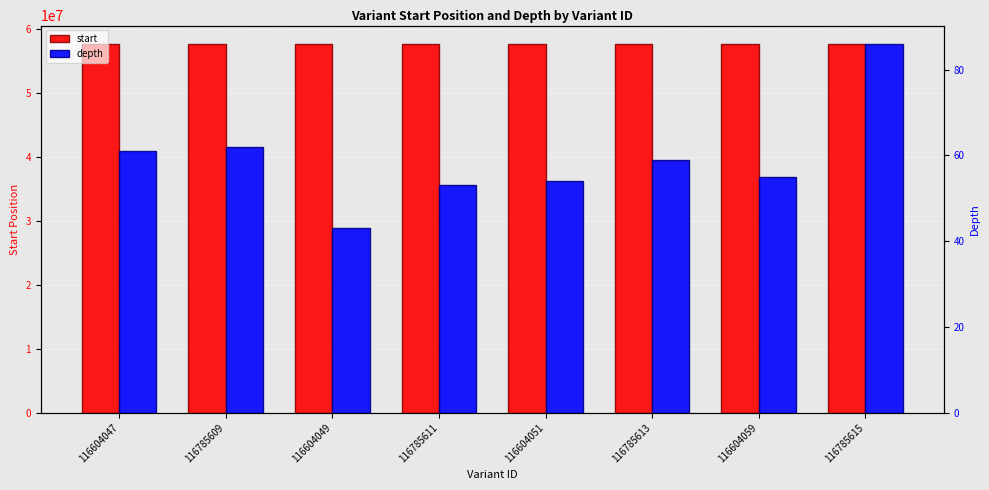

What position from the right is 116785615?

1